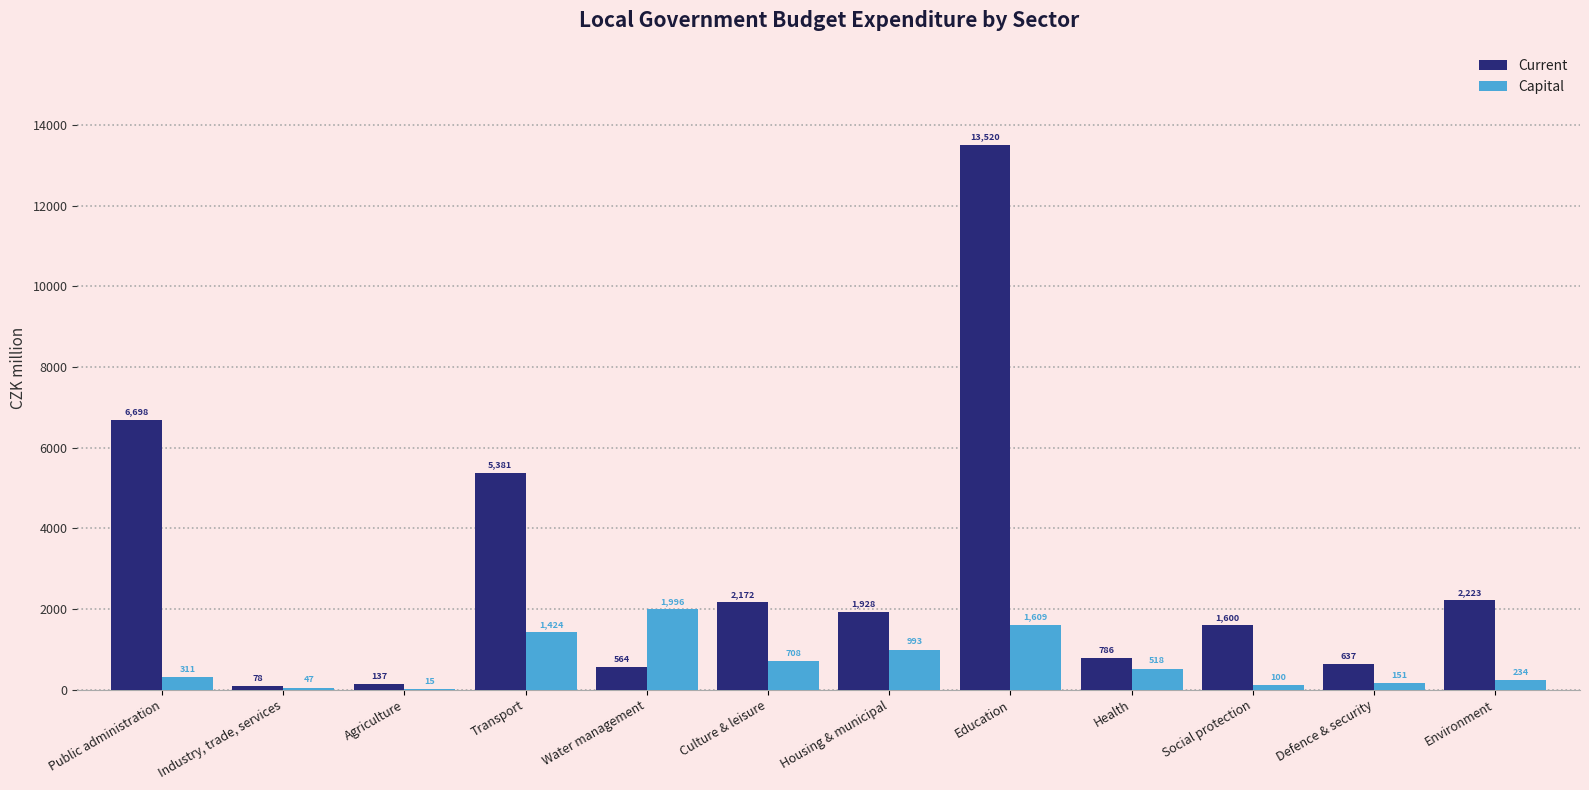

True or false: Capital has a value of 1424.1 at Transport.

True